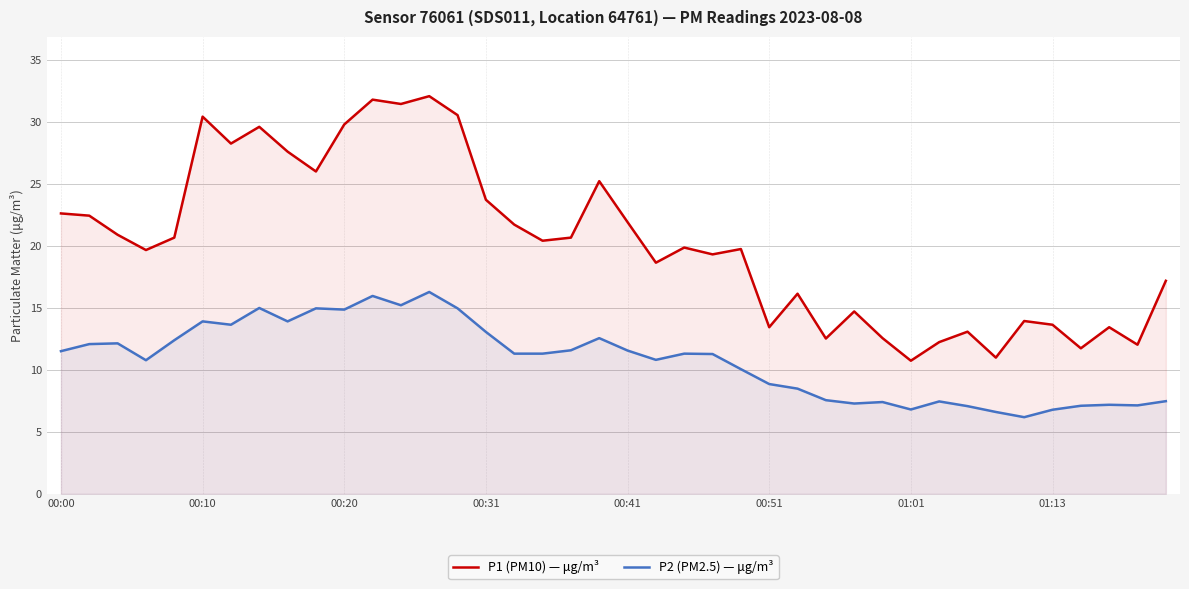

Which series has the widest spread of values?

P1 (PM10) — μg/m³